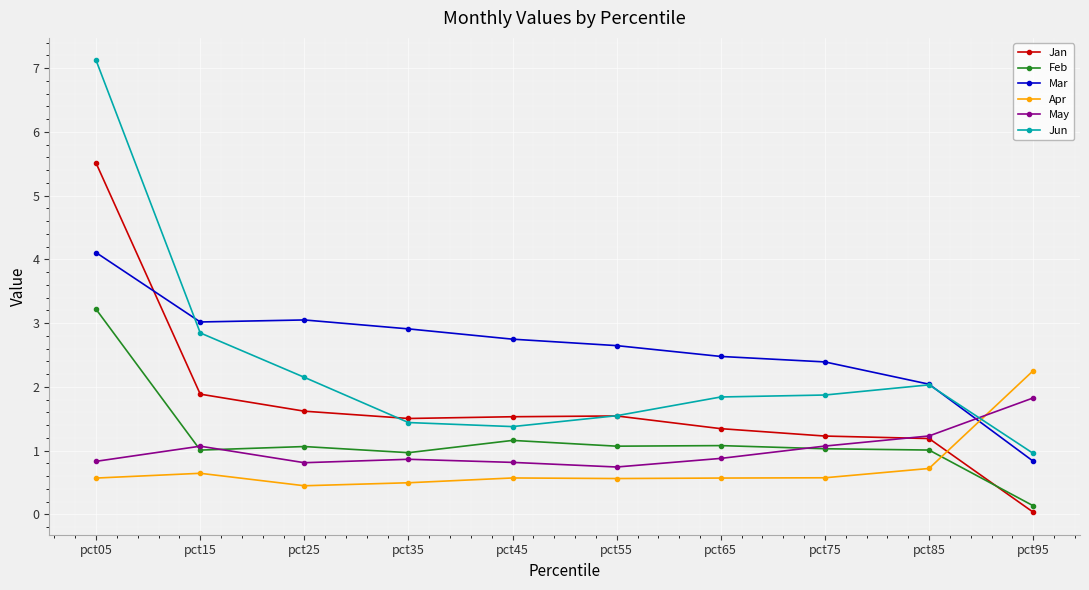

What is the average value of the Mar series?

2.6